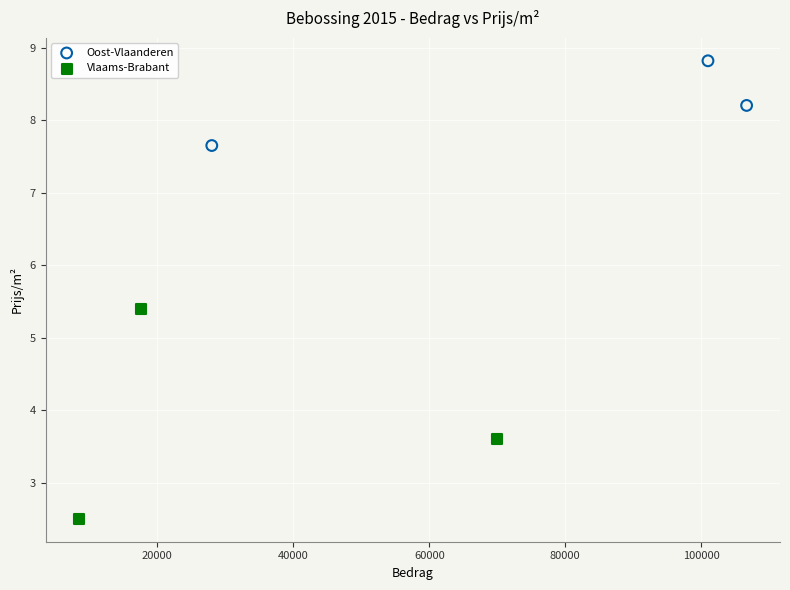

Which series has the largest Y range (max minus min)?

Vlaams-Brabant